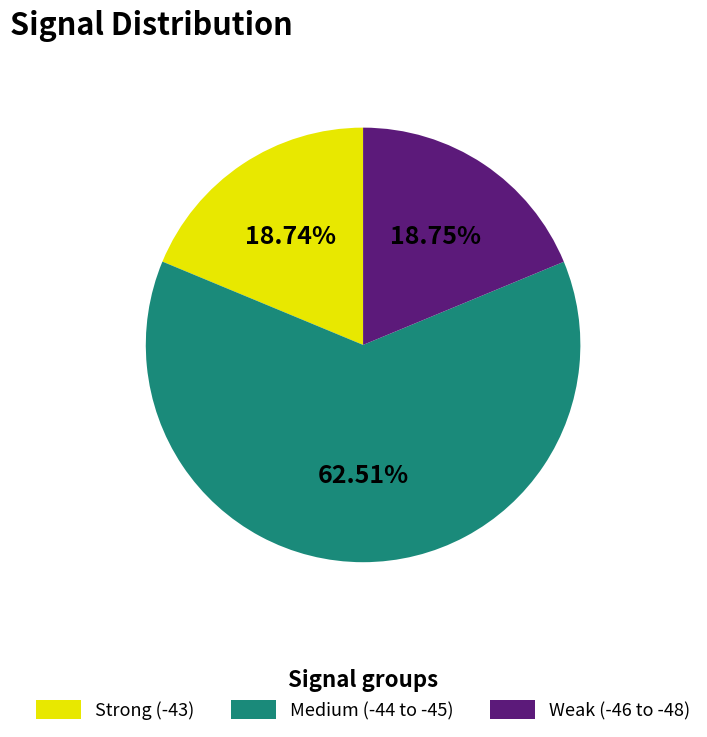

Approximately how many times larger is the value at Strong (-43) compared to Medium (-44 to -45)?

0.3